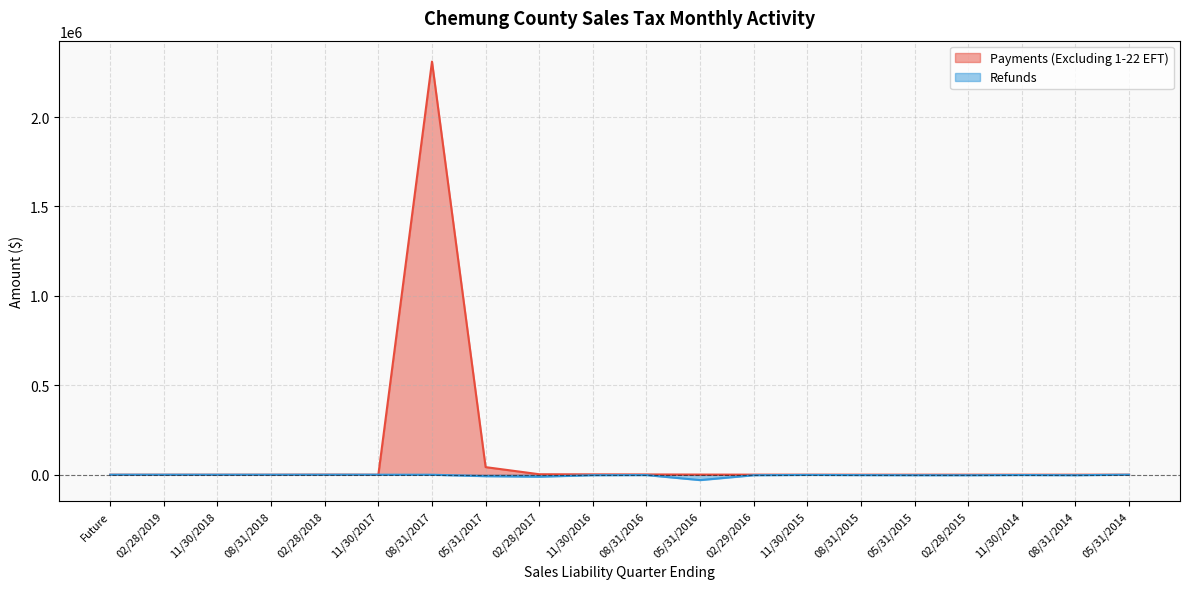

Is it true that Refunds equals 0.0 at 08/31/2018?

True